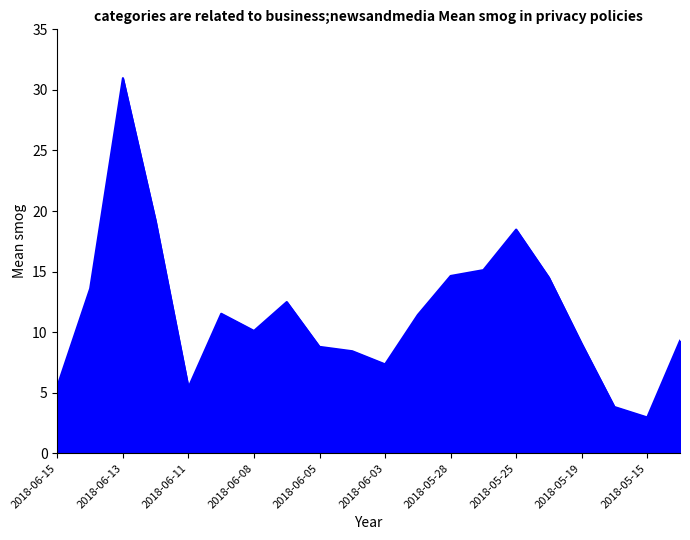

What is the average value?

11.6